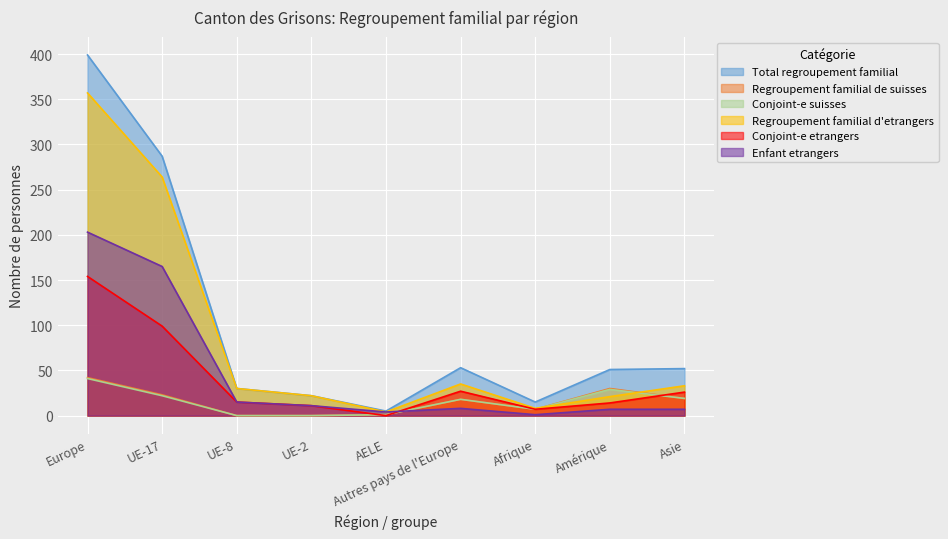

What is the label of the 8th point from the right?

UE-17